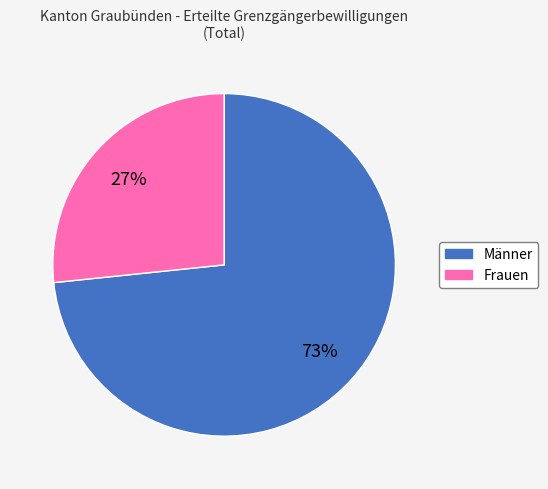

What percentage is the Frauen slice, to the nearest percent?

27%